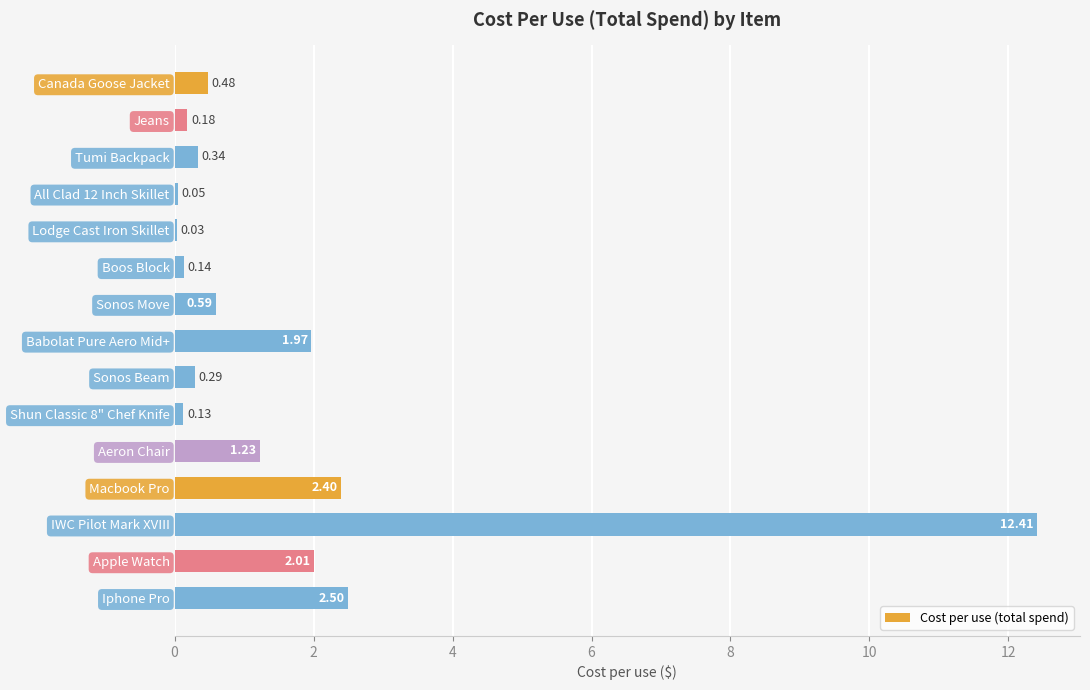

What is the sum of the values at Shun Classic 8" Chef Knife and Aeron Chair?

1.4